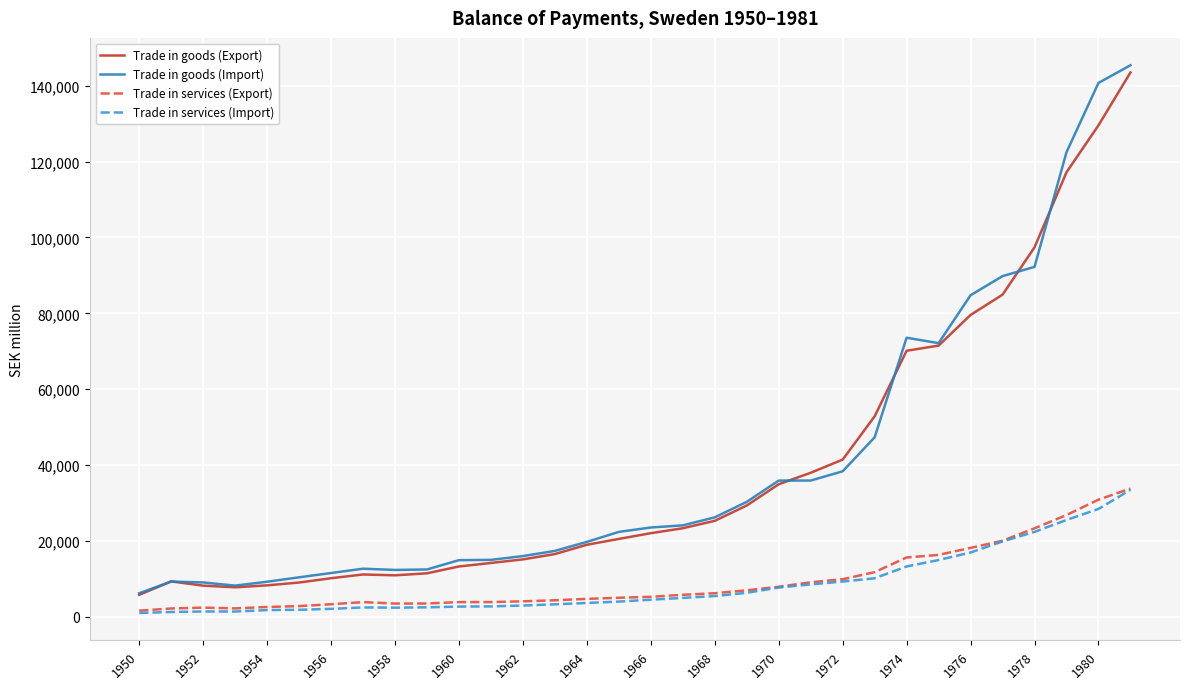

What is the greatest value displayed?

145416.0